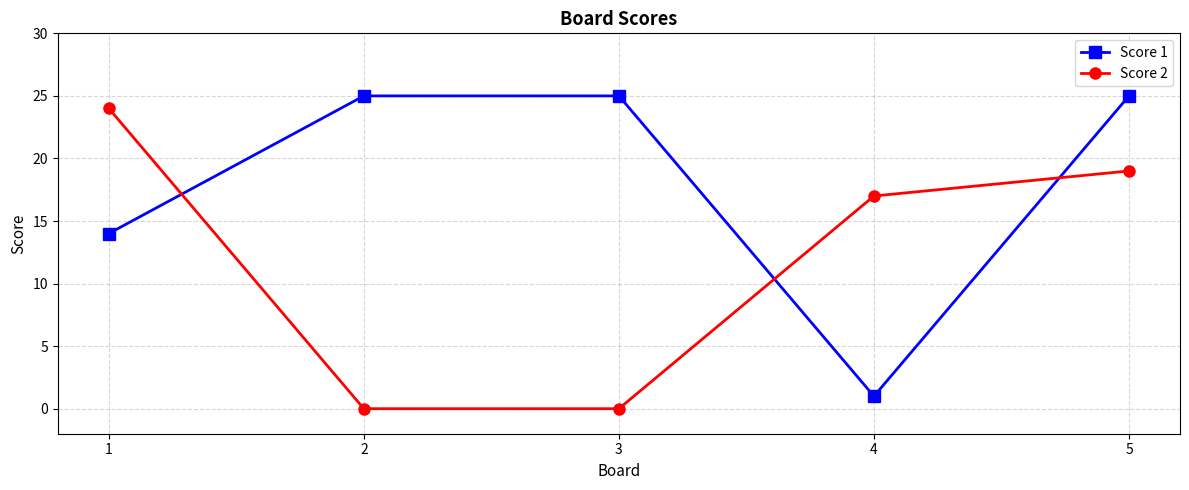

Is it true that Score 1 equals 25 at 2?

True